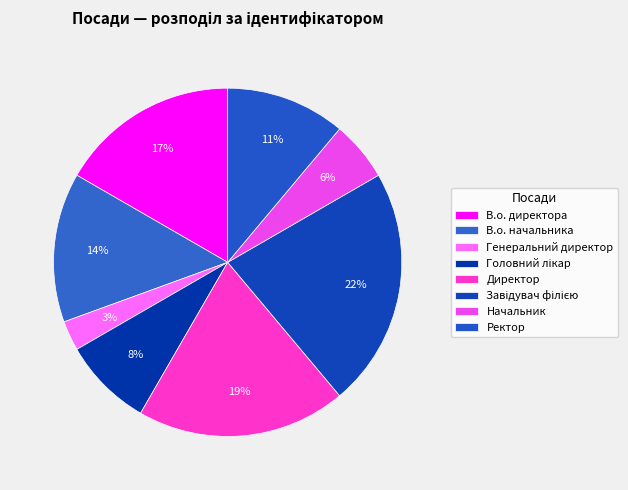

Is there a majority slice in this chart?

No